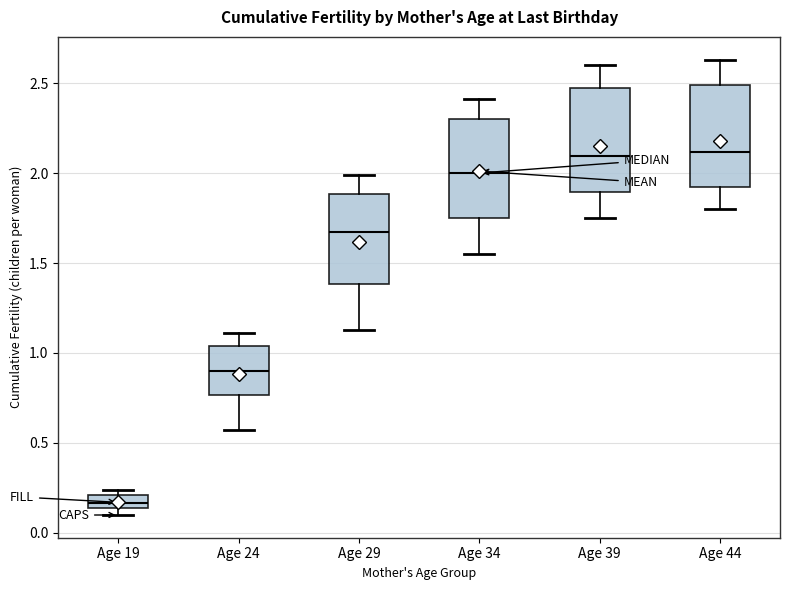

Where does the lower whisker of the box for Age 39 end on the y-axis? The values are not printed on the chart, so give them approximately, as read against the axis.

1.75